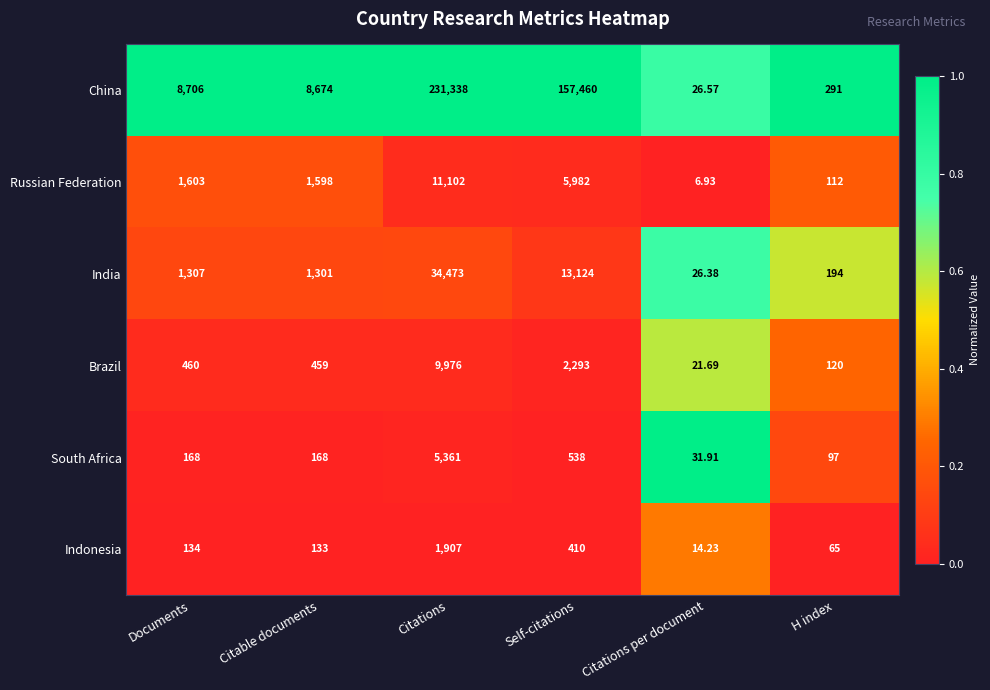

At which category is the sum across all series the highest?

Citations